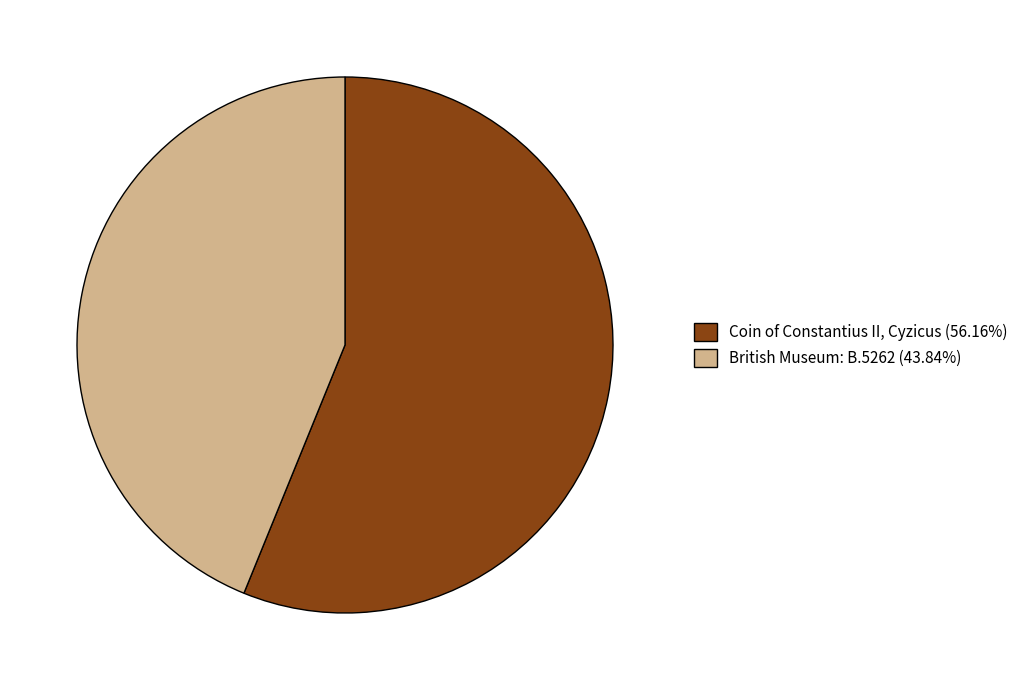

Do British Museum: B.5262 (43.84%) and Coin of Constantius II, Cyzicus (56.16%) together represent more than half of the pie?

Yes